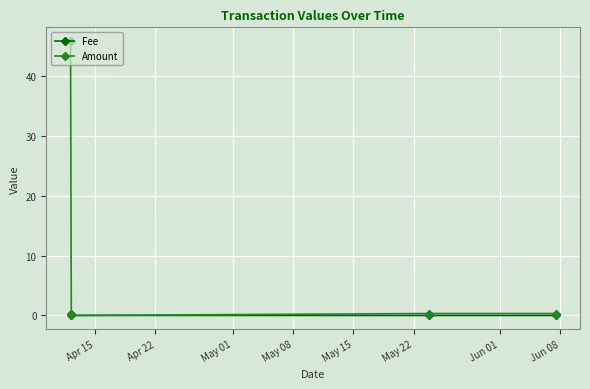

Which series has the largest total across all categories?

Amount